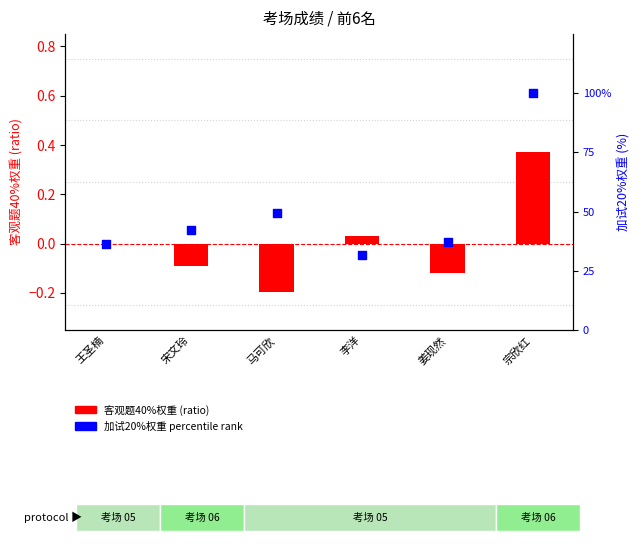

At which category is the sum across all series the highest?

宗欣红